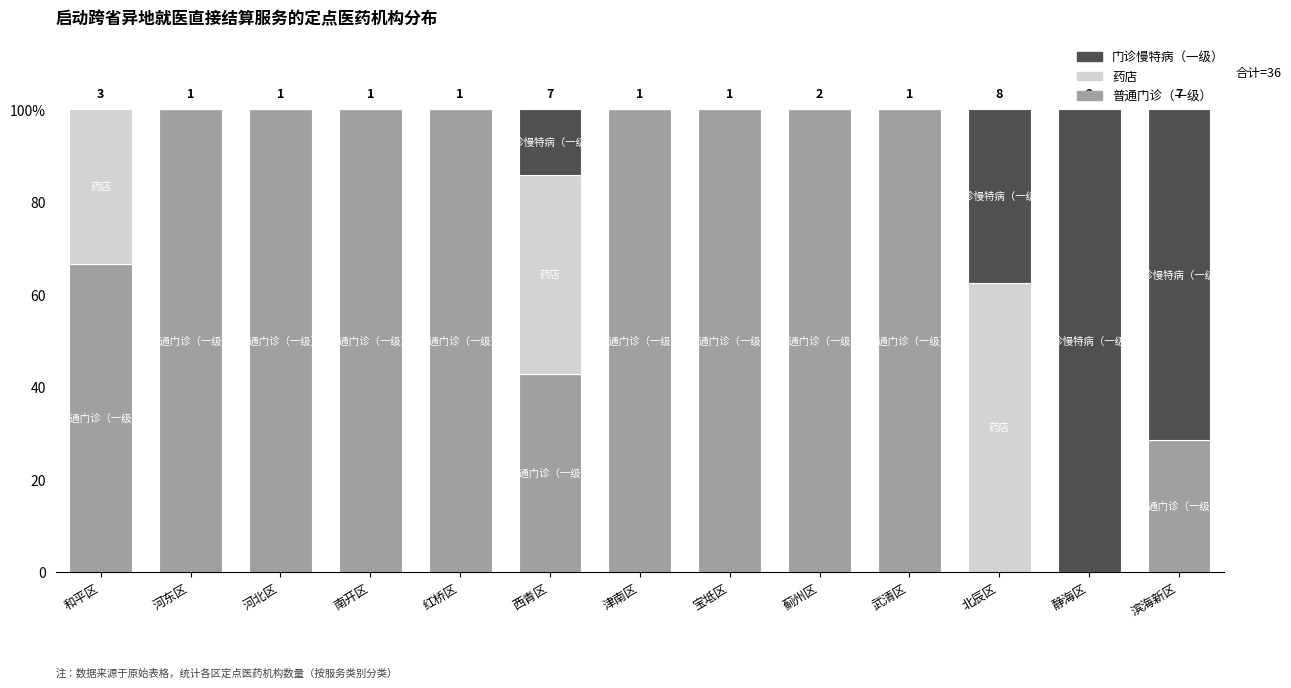

What is the average value of the 药店 series?

10.7